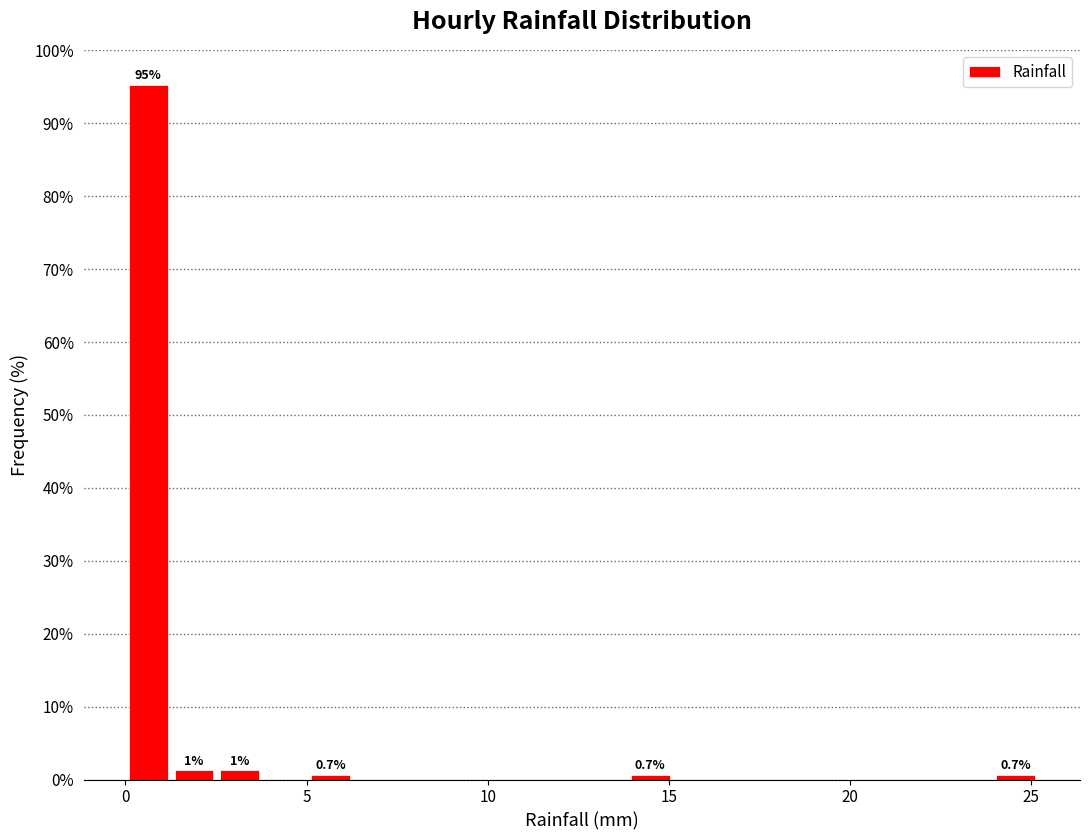

Around what value on the x-axis is the tallest bar? Give the approximate position of its centre, as read against the axis.

0.5